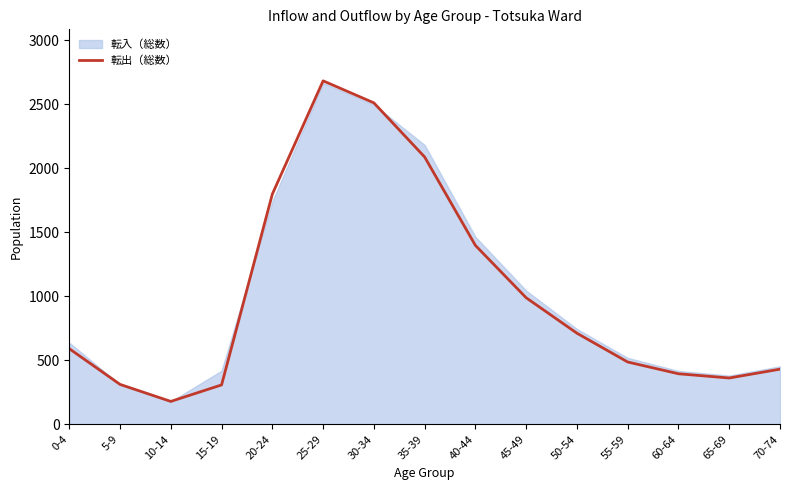

What is the difference between the values at 5-9 and 20-24?

1487